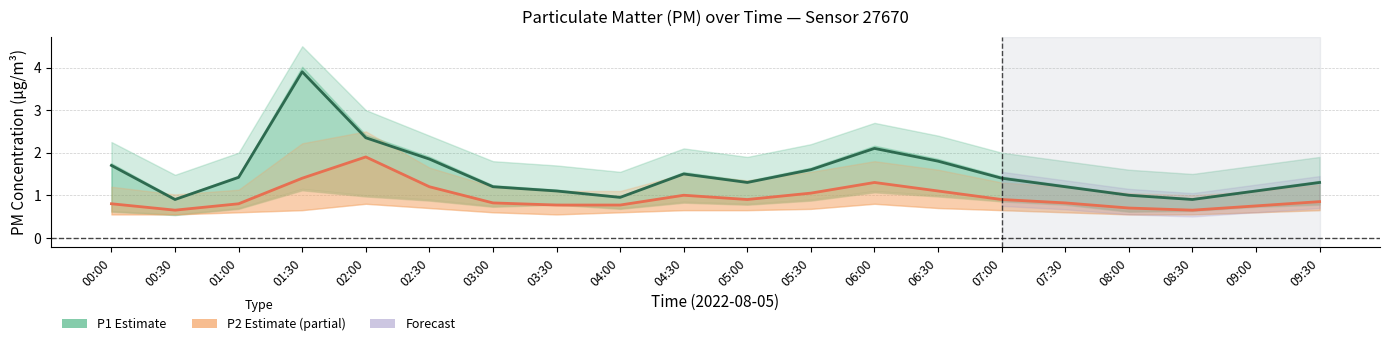

At which category does the chart reach its peak across all series?

01:30